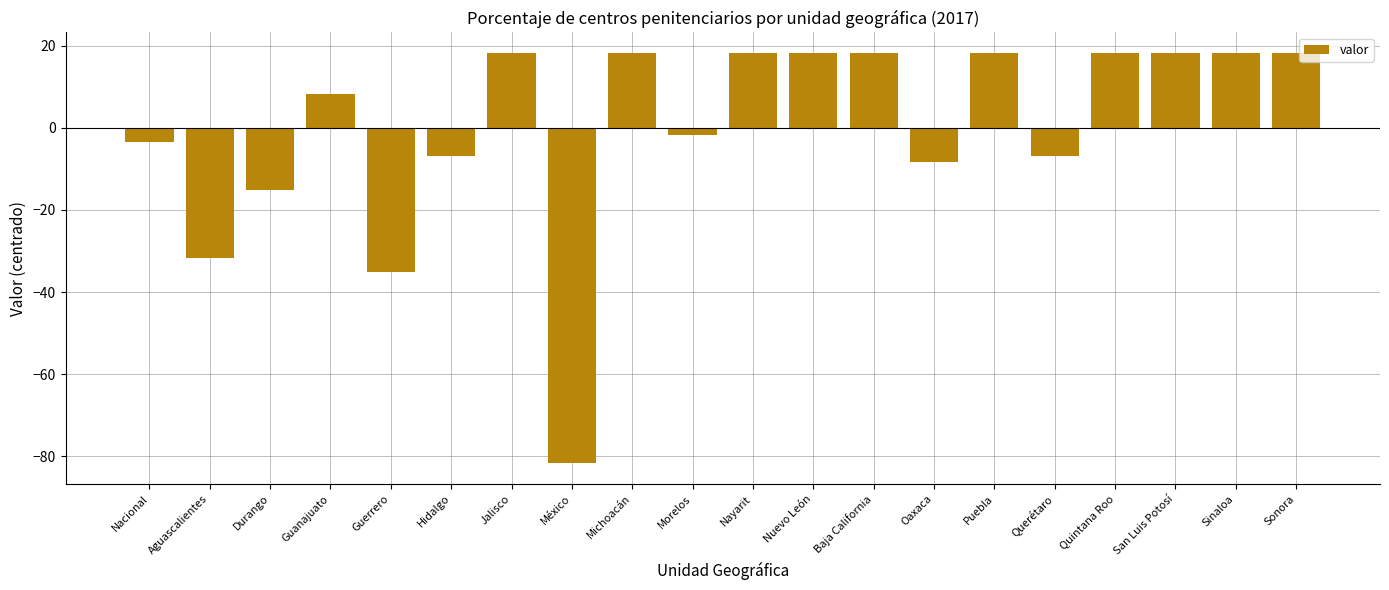

True or false: the data shows 8.3 at Guanajuato.

True